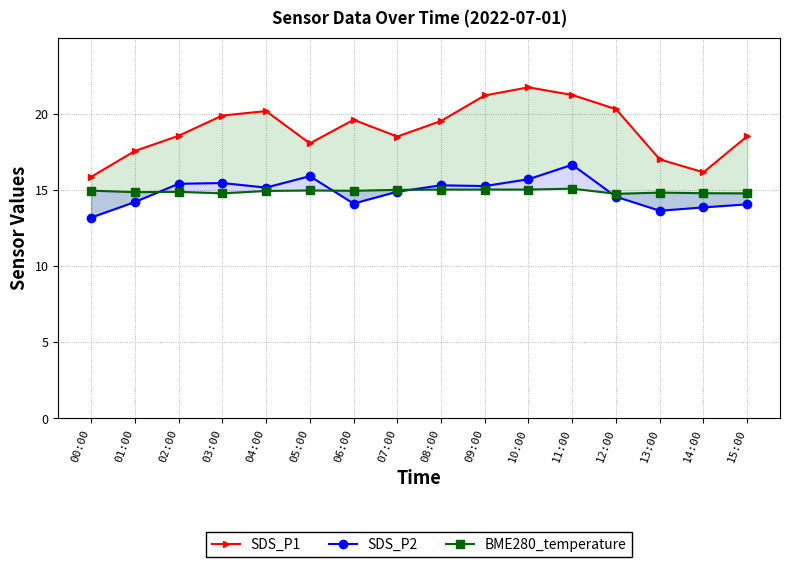

How many data points in SDS_P1 are less than 19?

8